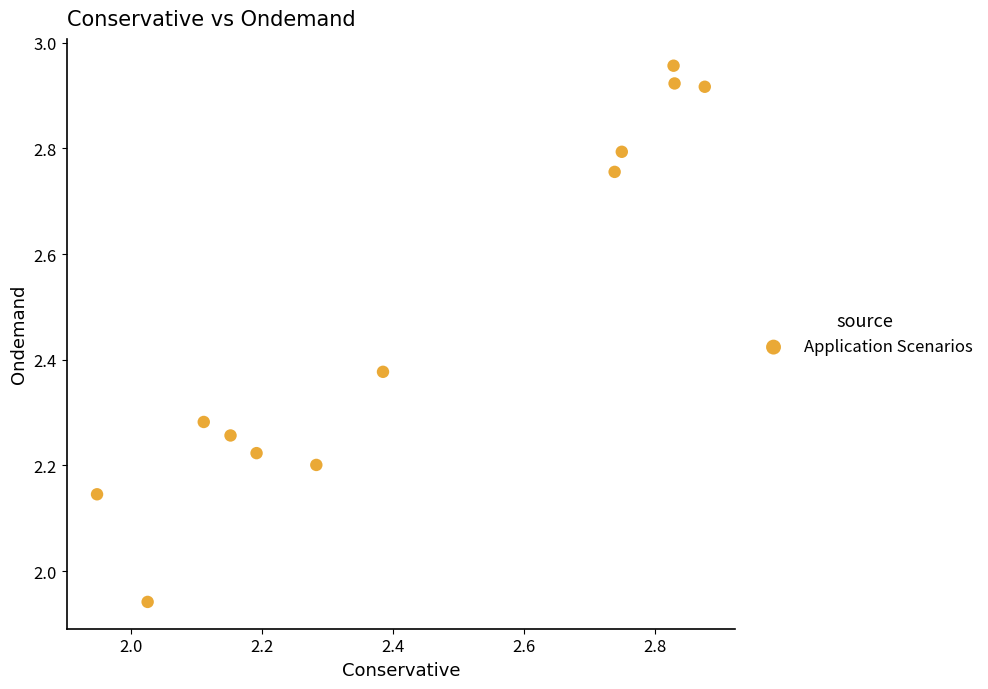

What is the range of X values (max minus min)?

0.9